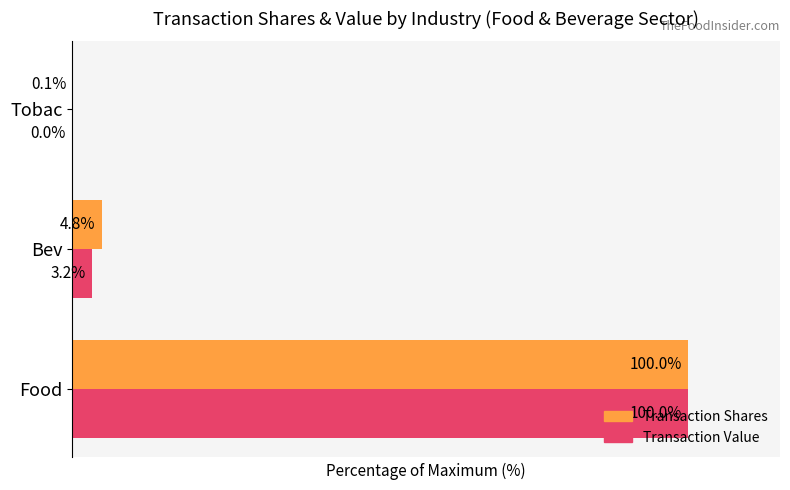

Which series changed the most between Bev and Tobac?

Transaction Shares